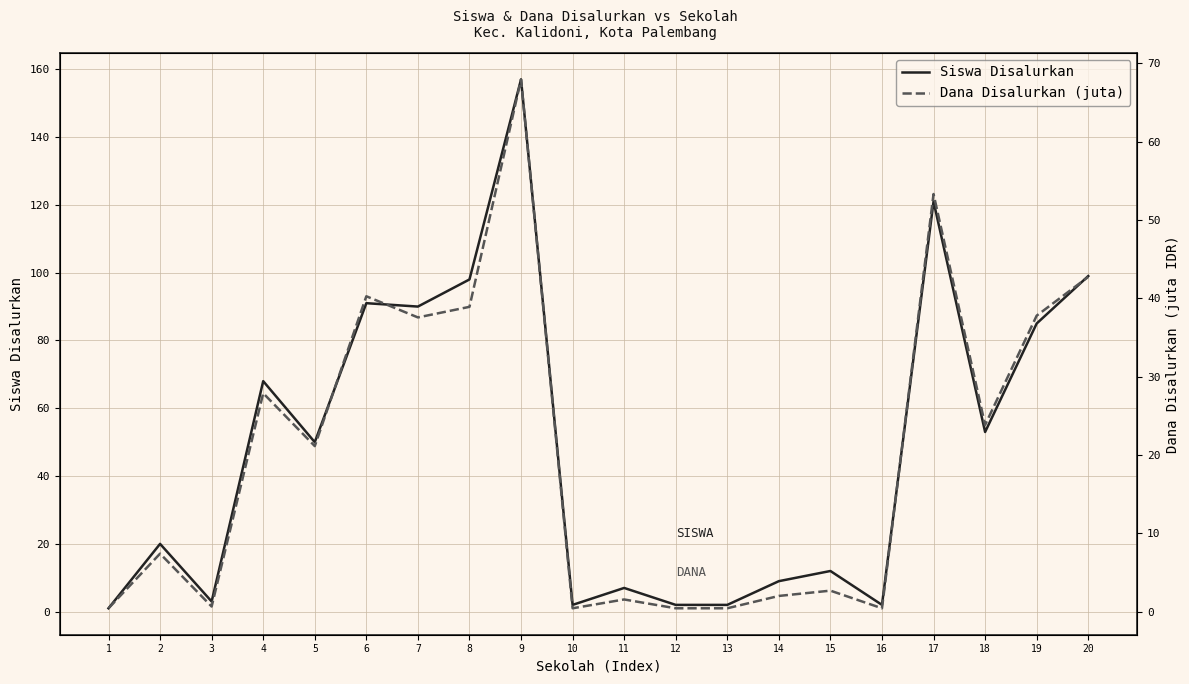

Which category has the lowest value in the Dana Disalurkan (juta) series?

1